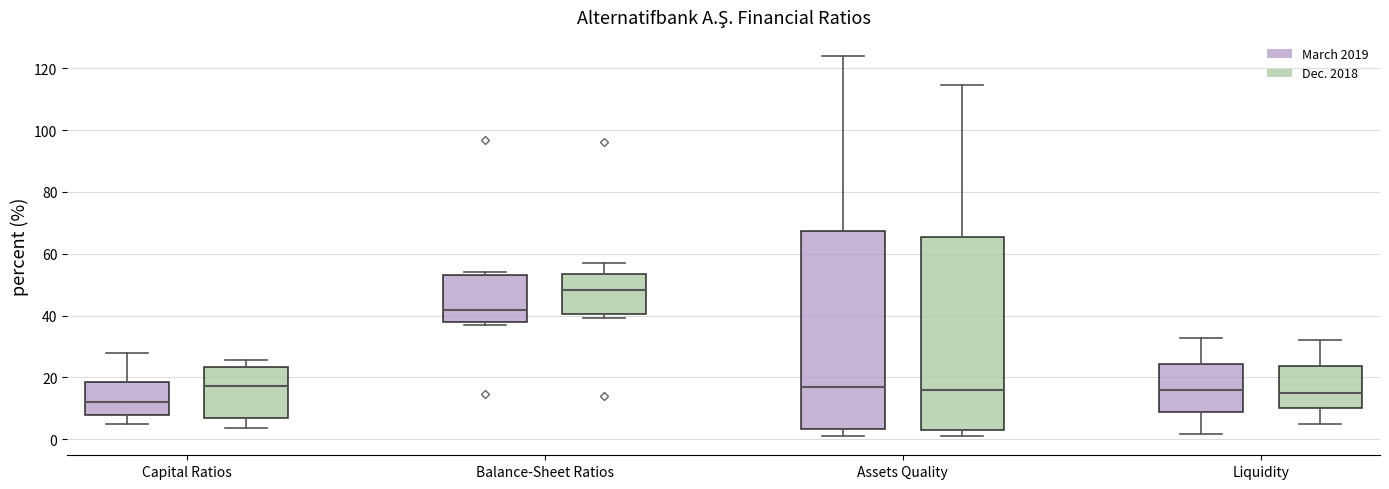

Which box has the highest median line?

Balance-Sheet Ratios (Dec. 2018)